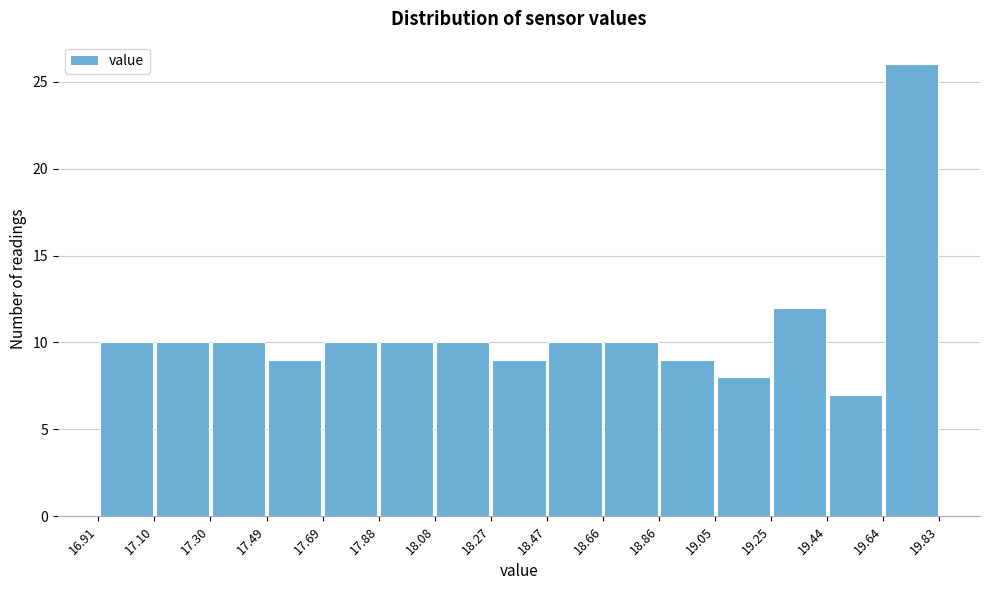

What is the height of the bar covering 19.44 to 19.64 on the x-axis? The values are not printed on the chart, so give them approximately, as read against the axis.

7